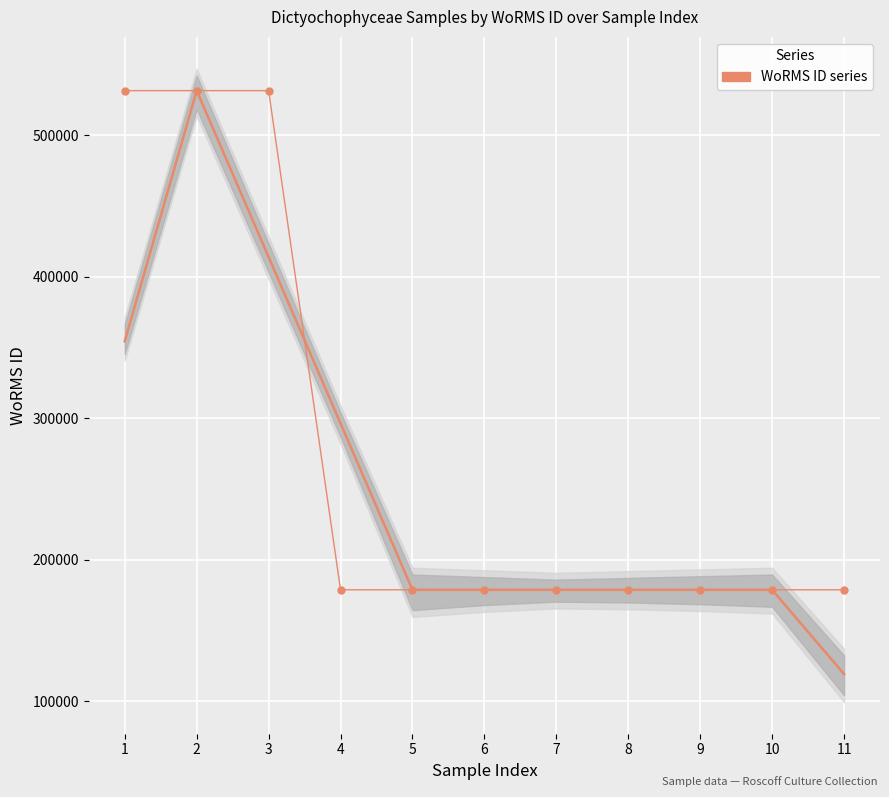

Which label corresponds to the smallest value in the chart?

5